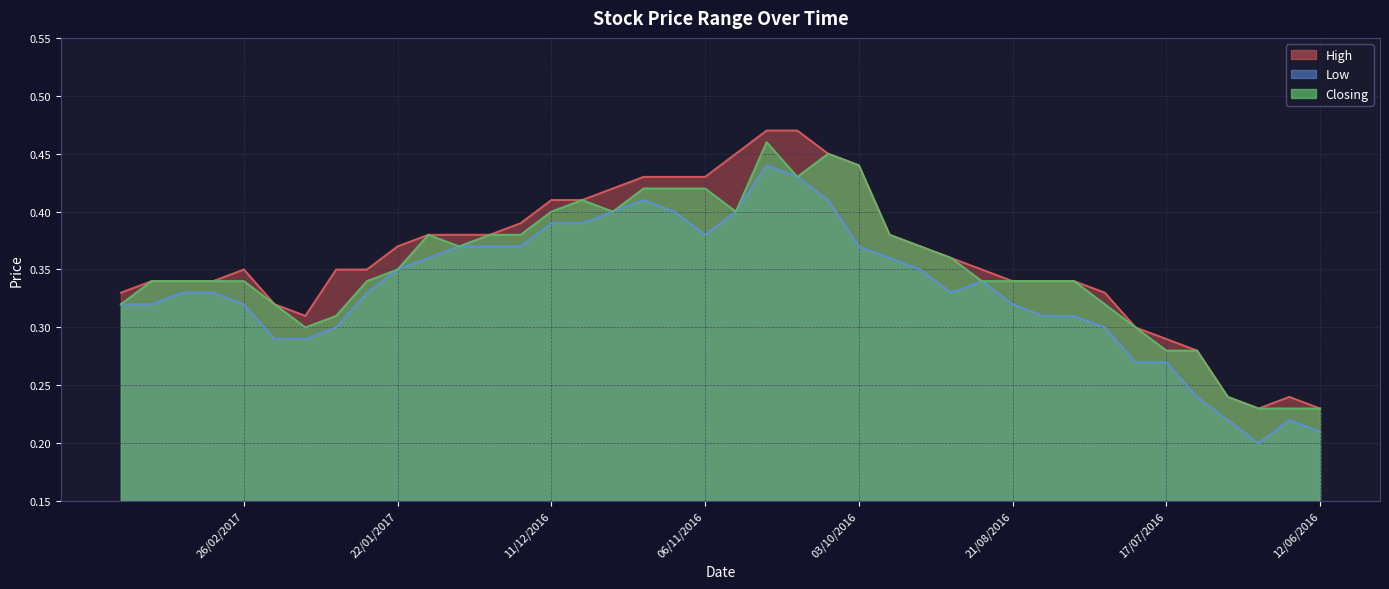

Reading right to left, list all the values displayed in this chart.

High: 12/06/2016=0.2	19/06/2016=0.2	26/06/2016=0.2	03/07/2016=0.2	10/07/2016=0.3	17/07/2016=0.3	24/07/2016=0.3	31/07/2016=0.3	07/08/2016=0.3	14/08/2016=0.3	21/08/2016=0.3	28/08/2016=0.3	04/09/2016=0.4	18/09/2016=0.4	25/09/2016=0.4	03/10/2016=0.4	09/10/2016=0.5	16/10/2016=0.5	23/10/2016=0.5	30/10/2016=0.5	06/11/2016=0.4	13/11/2016=0.4	20/11/2016=0.4	27/11/2016=0.4	04/12/2016=0.4	11/12/2016=0.4	18/12/2016=0.4	26/12/2016=0.4	02/01/2017=0.4	08/01/2017=0.4	22/01/2017=0.4	29/01/2017=0.3	05/02/2017=0.3	12/02/2017=0.3	19/02/2017=0.3	26/02/2017=0.3	05/03/2017=0.3	12/03/2017=0.3	19/03/2017=0.3	26/03/2017=0.3
Low: 12/06/2016=0.2	19/06/2016=0.2	26/06/2016=0.2	03/07/2016=0.2	10/07/2016=0.2	17/07/2016=0.3	24/07/2016=0.3	31/07/2016=0.3	07/08/2016=0.3	14/08/2016=0.3	21/08/2016=0.3	28/08/2016=0.3	04/09/2016=0.3	18/09/2016=0.3	25/09/2016=0.4	03/10/2016=0.4	09/10/2016=0.4	16/10/2016=0.4	23/10/2016=0.4	30/10/2016=0.4	06/11/2016=0.4	13/11/2016=0.4	20/11/2016=0.4	27/11/2016=0.4	04/12/2016=0.4	11/12/2016=0.4	18/12/2016=0.4	26/12/2016=0.4	02/01/2017=0.4	08/01/2017=0.4	22/01/2017=0.3	29/01/2017=0.3	05/02/2017=0.3	12/02/2017=0.3	19/02/2017=0.3	26/02/2017=0.3	05/03/2017=0.3	12/03/2017=0.3	19/03/2017=0.3	26/03/2017=0.3
Closing: 12/06/2016=0.2	19/06/2016=0.2	26/06/2016=0.2	03/07/2016=0.2	10/07/2016=0.3	17/07/2016=0.3	24/07/2016=0.3	31/07/2016=0.3	07/08/2016=0.3	14/08/2016=0.3	21/08/2016=0.3	28/08/2016=0.3	04/09/2016=0.4	18/09/2016=0.4	25/09/2016=0.4	03/10/2016=0.4	09/10/2016=0.5	16/10/2016=0.4	23/10/2016=0.5	30/10/2016=0.4	06/11/2016=0.4	13/11/2016=0.4	20/11/2016=0.4	27/11/2016=0.4	04/12/2016=0.4	11/12/2016=0.4	18/12/2016=0.4	26/12/2016=0.4	02/01/2017=0.4	08/01/2017=0.4	22/01/2017=0.3	29/01/2017=0.3	05/02/2017=0.3	12/02/2017=0.3	19/02/2017=0.3	26/02/2017=0.3	05/03/2017=0.3	12/03/2017=0.3	19/03/2017=0.3	26/03/2017=0.3